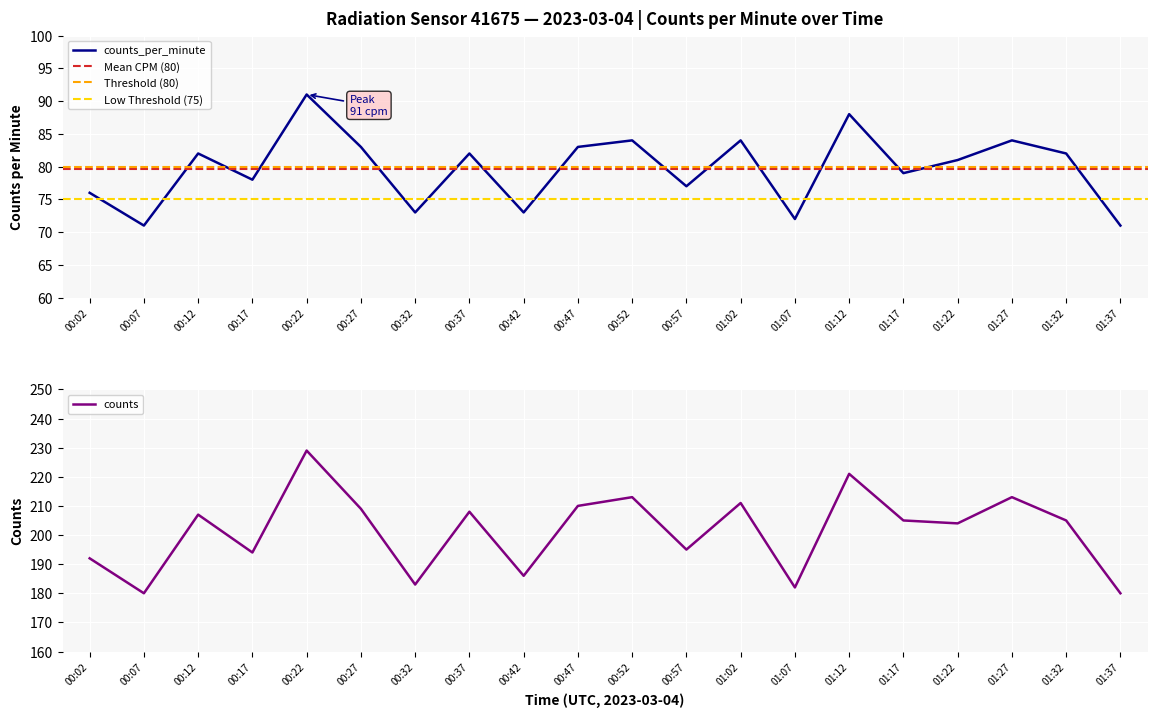

Is it true that counts_per_minute equals 73 at 00:32?

True